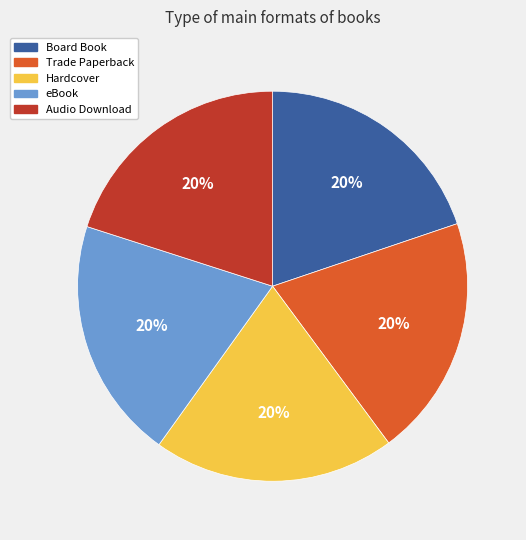

Is there any slice that represents more than half of the pie?

No